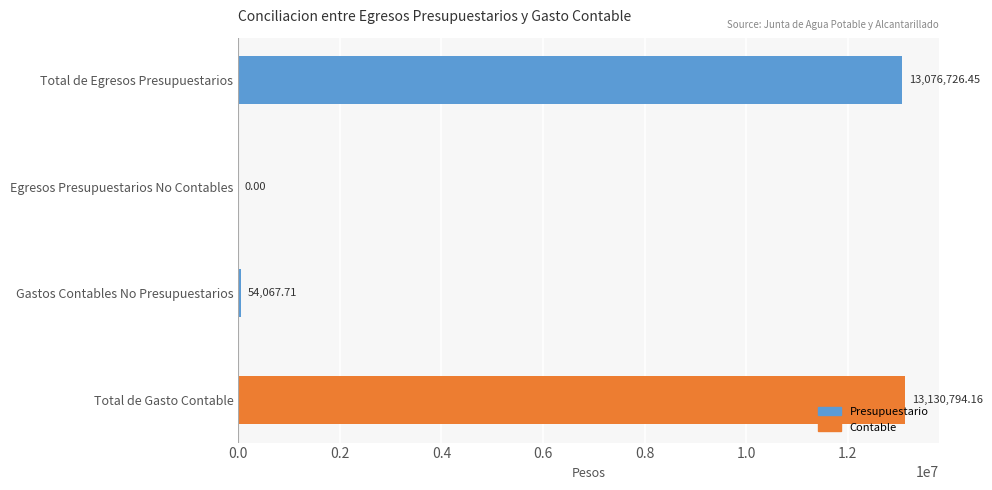

What is the sum of all values?

26261588.3